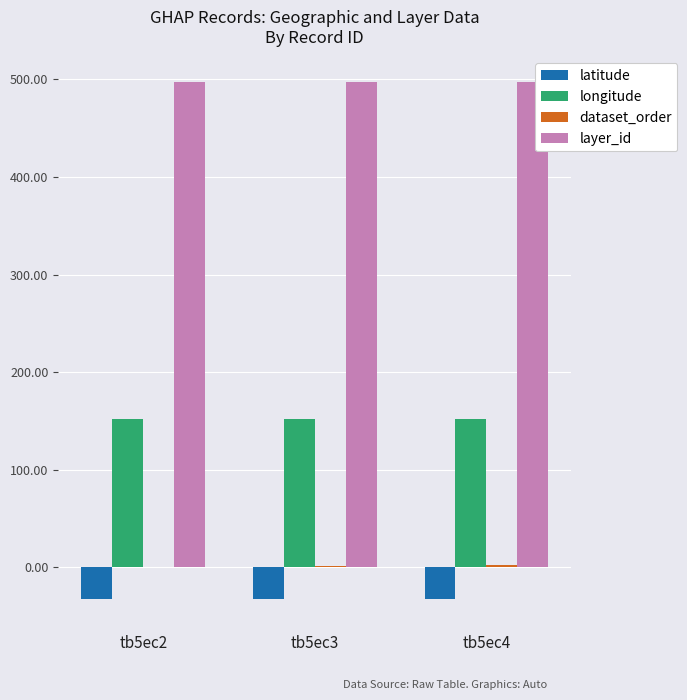

What is the maximum value shown in the chart?

497.0